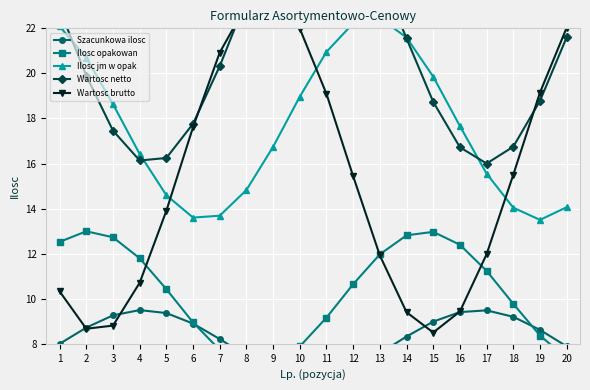

What is the difference between the second highest and second lowest values in the Wartosc brutto series?

14.4